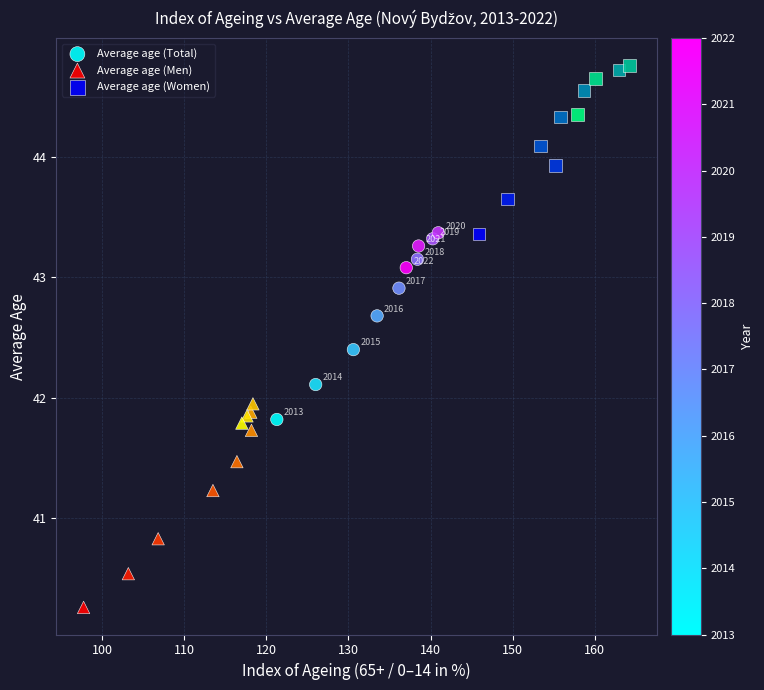

Which series contains the highest Y value?

Average age (Women)